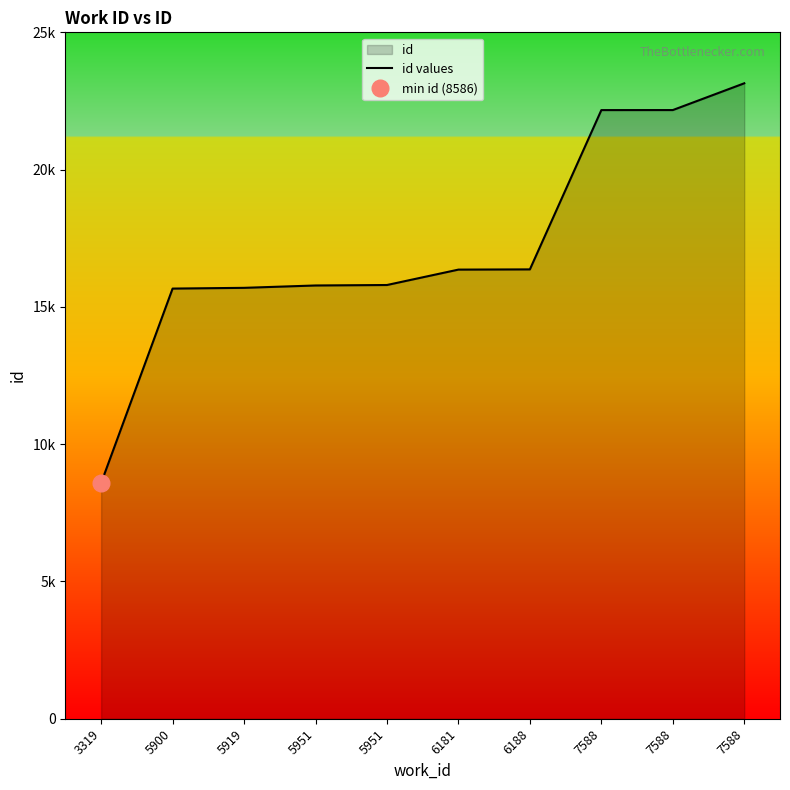

What is the difference between the values at 5919 and 7588?

6474